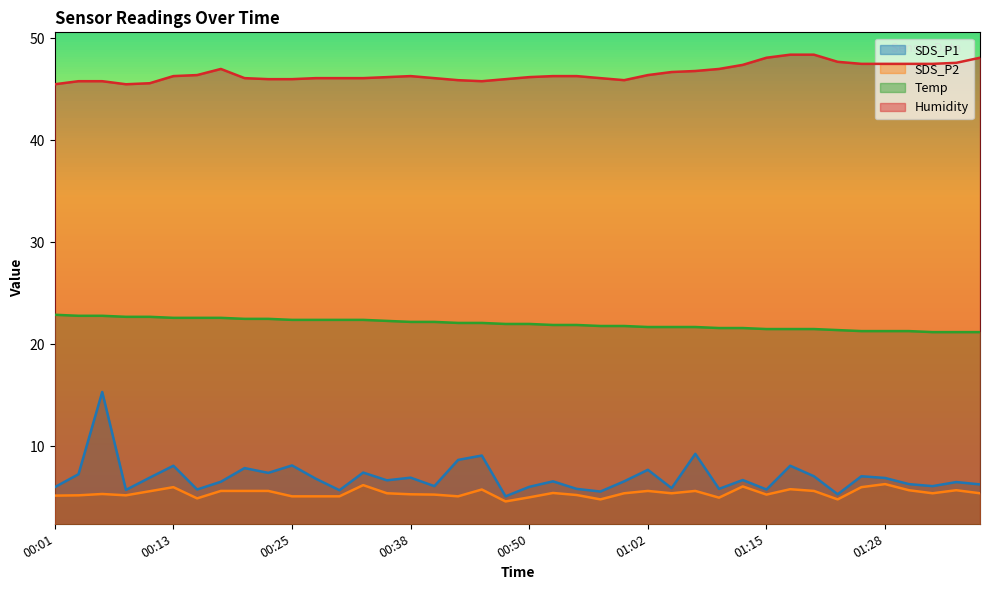

What is the label of the 2nd point from the left?

00:03